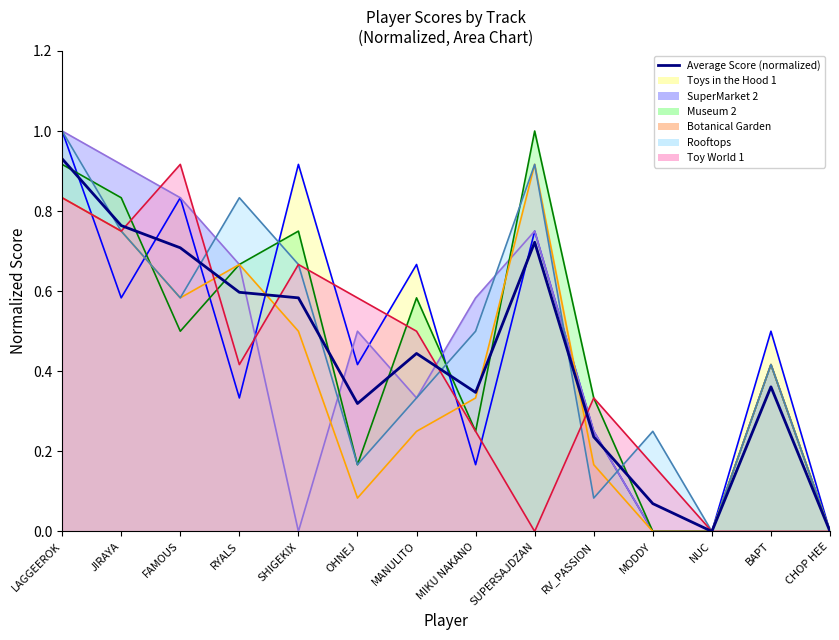

What is the change in value from RYALS to BAPT?

-0.2